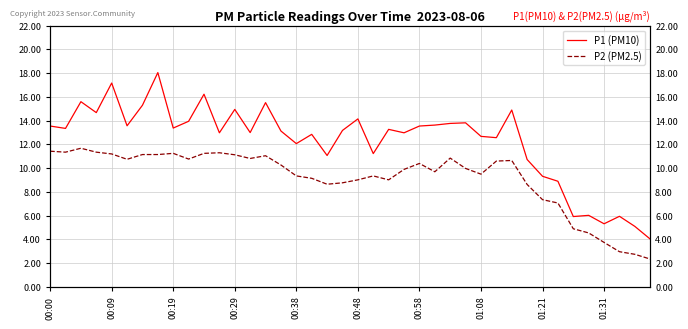

What are all the series names shown in the legend?

P1 (PM10), P2 (PM2.5)